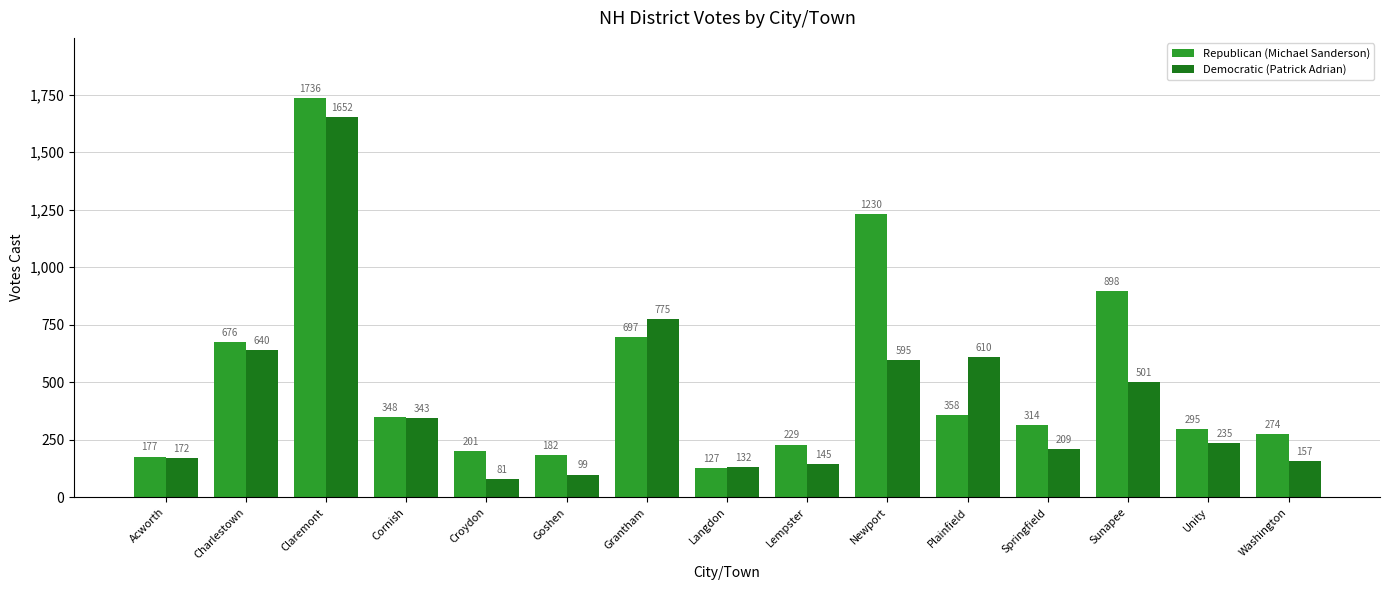

What is the value of the Republican (Michael Sanderson) bar at the 8th from the left?

127